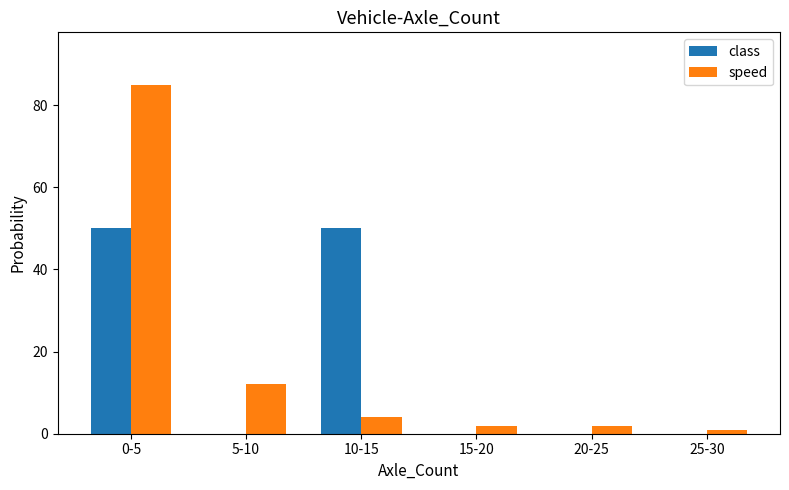

What is the sum of all speed values?

106